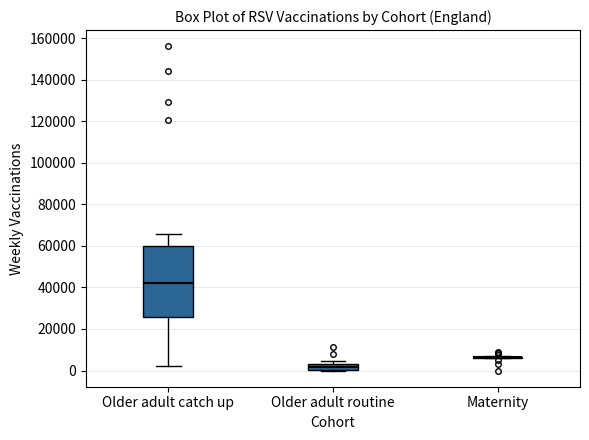

Where does the upper whisker of the box for Older adult catch up end on the y-axis? The values are not printed on the chart, so give them approximately, as read against the axis.

66000